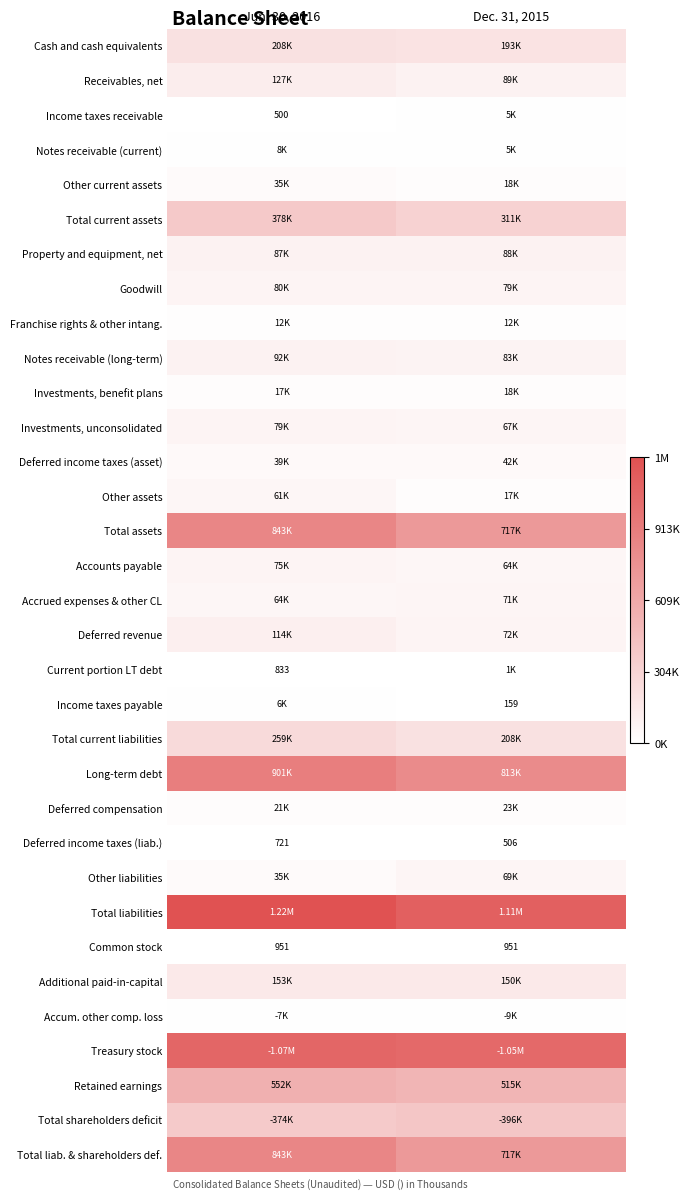

Which series has the largest range (max minus min)?

Total assets